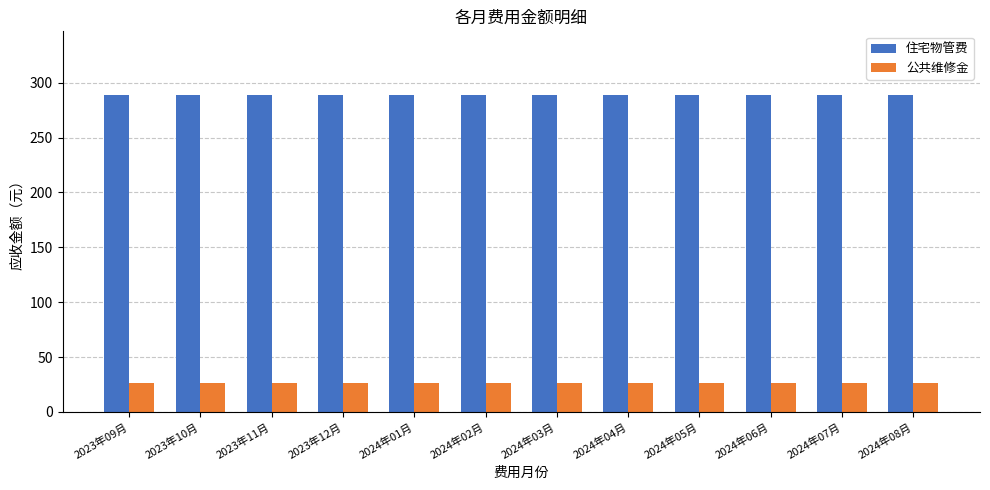

What is the greatest value displayed?

289.1